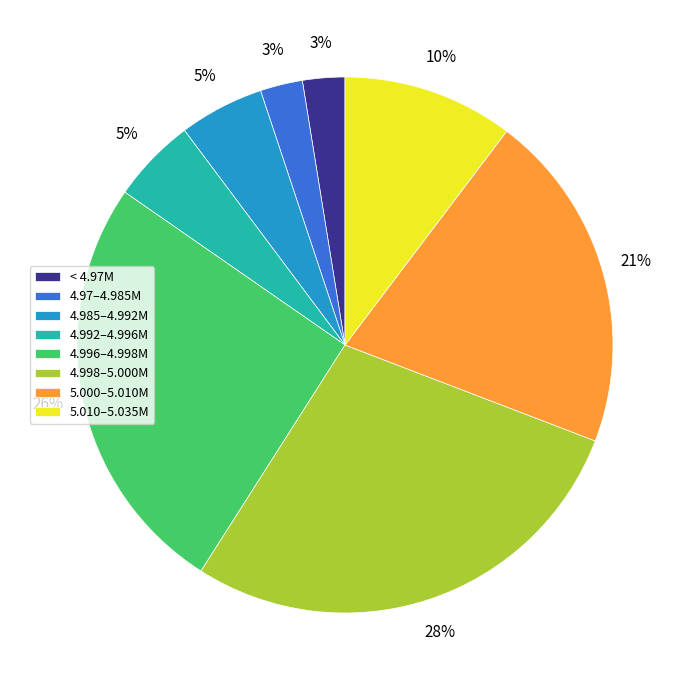

To the nearest percent, what portion does 4.992–4.996M represent?

5%